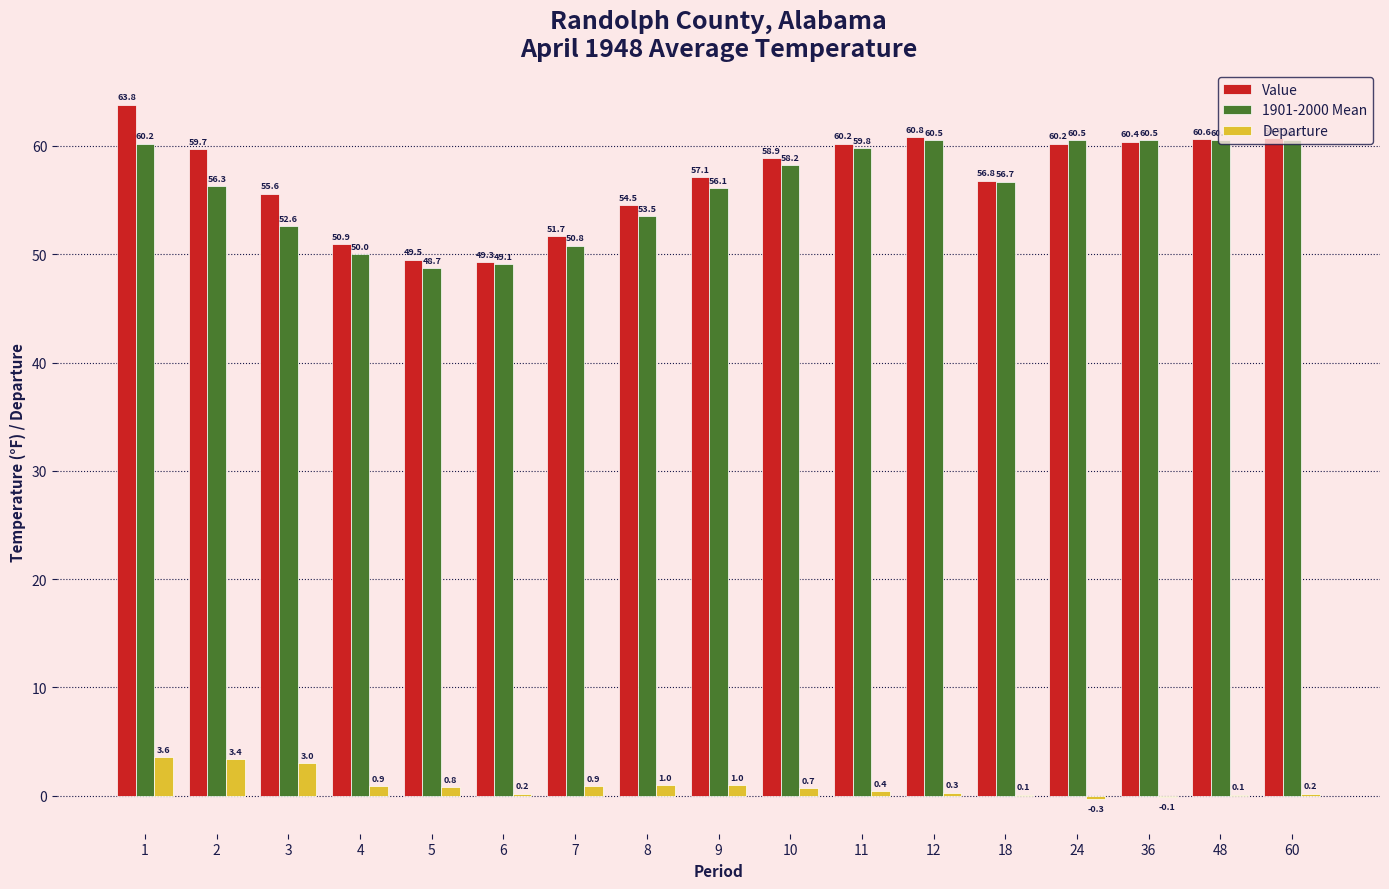

Count the number of categories in the chart.

17